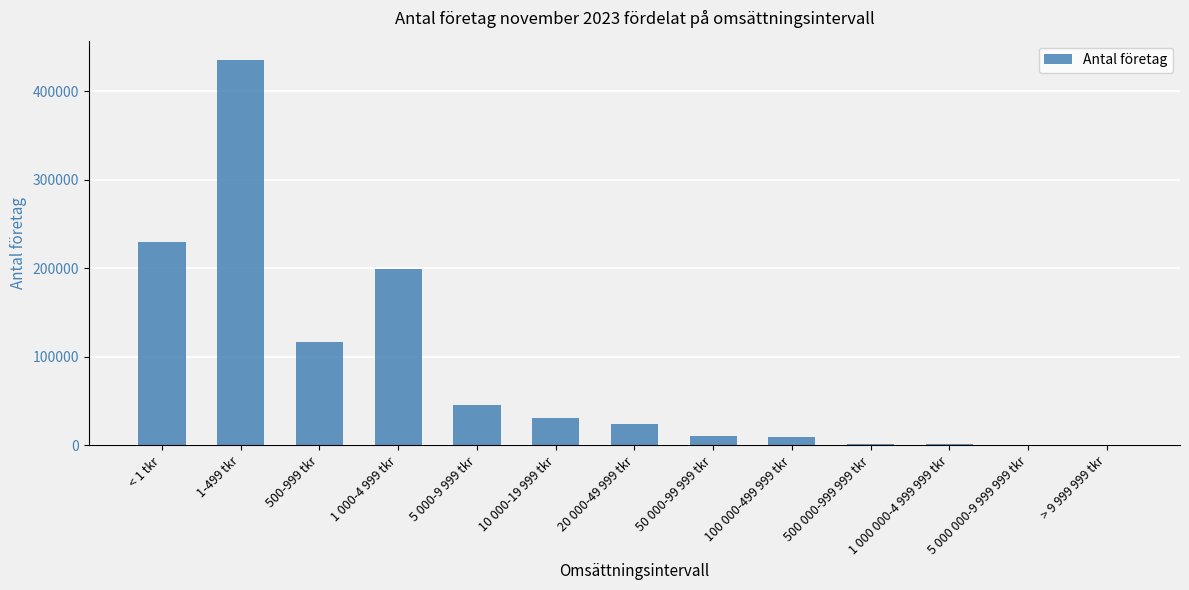

What is the sum of all values?

1104398